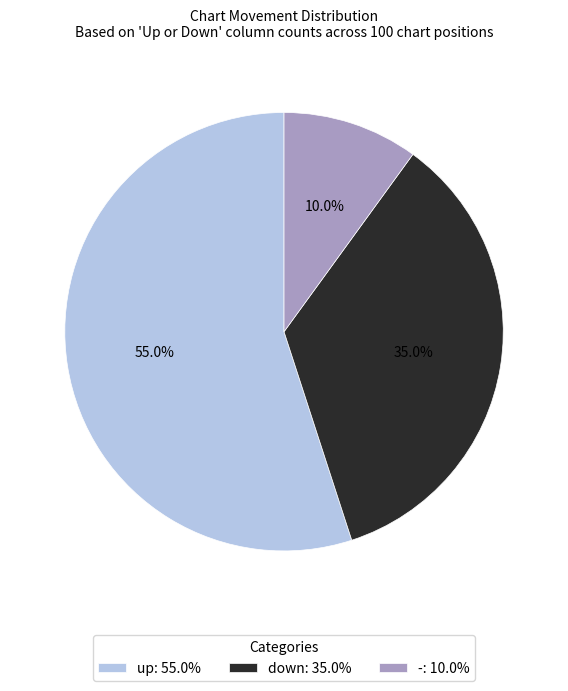

What percentage is the down slice, to the nearest percent?

35%